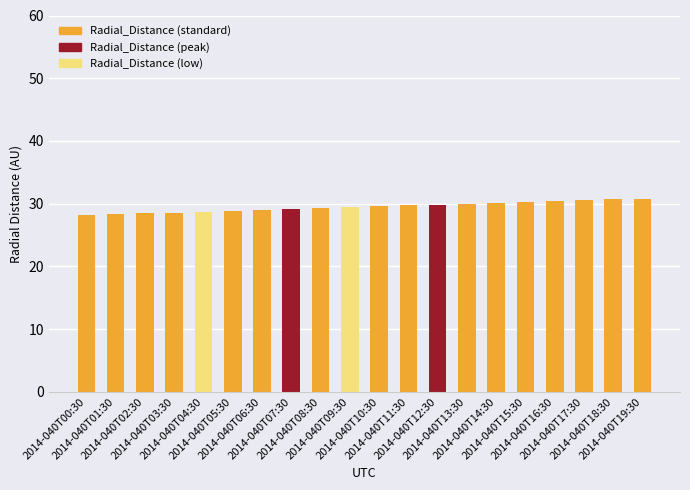

Is it true that the value at 2014-040T17:30 is 42.8?

False